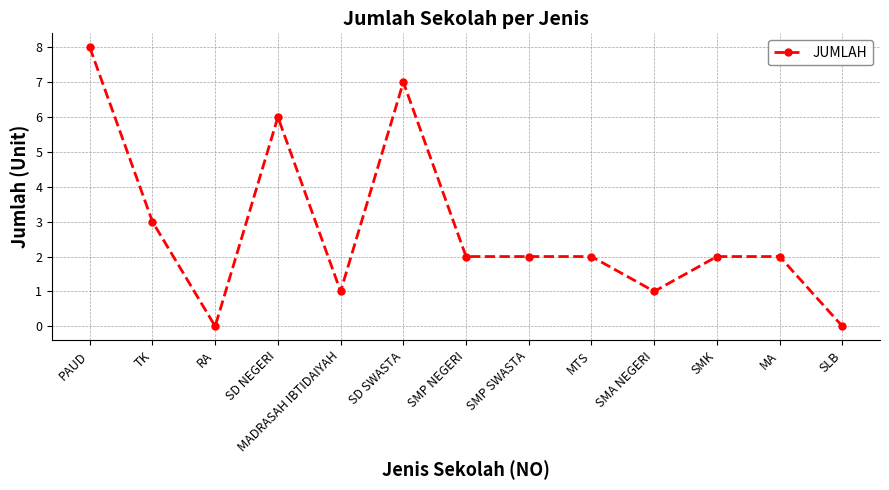

At which category does the data reach its first local valley?

RA